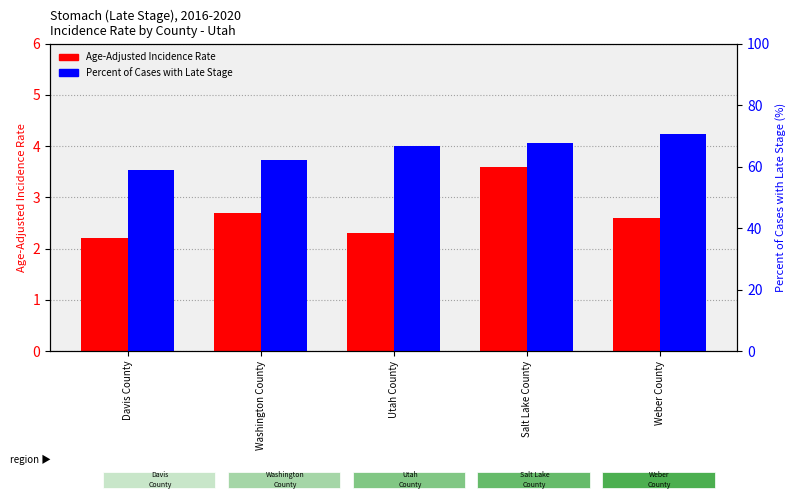

At which label does Percent Late Stage reach its peak?

Weber County